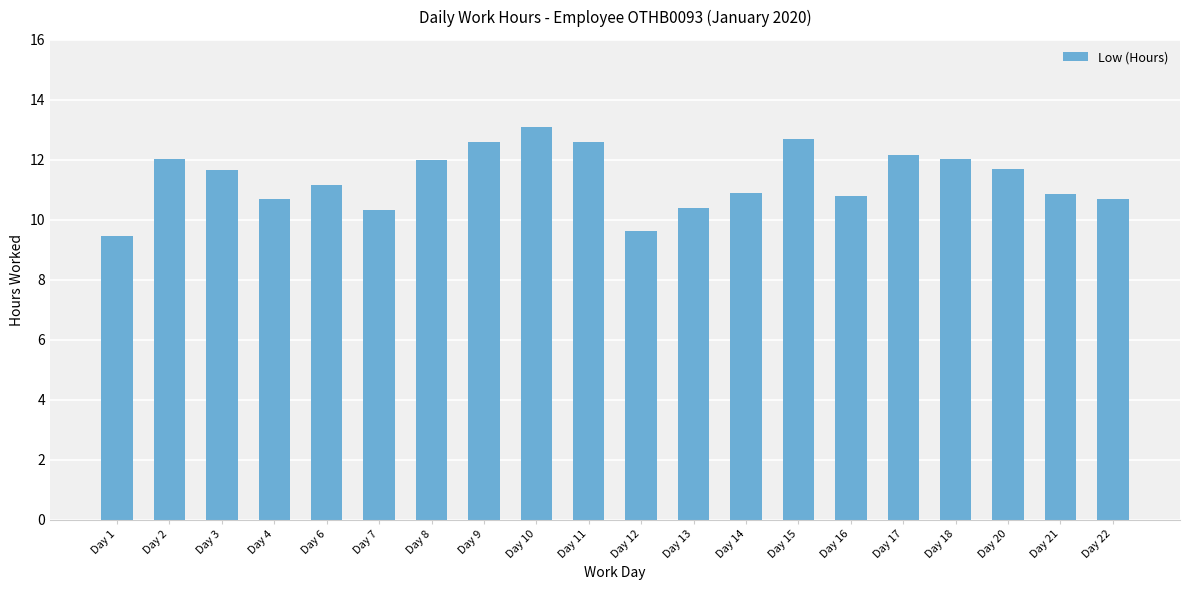

What is the greatest value displayed?

13.1